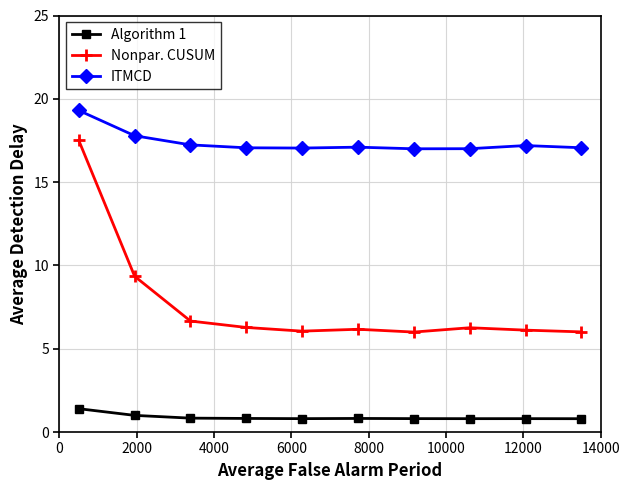

True or false: ITMCD has more than 0 interior local peaks.

True